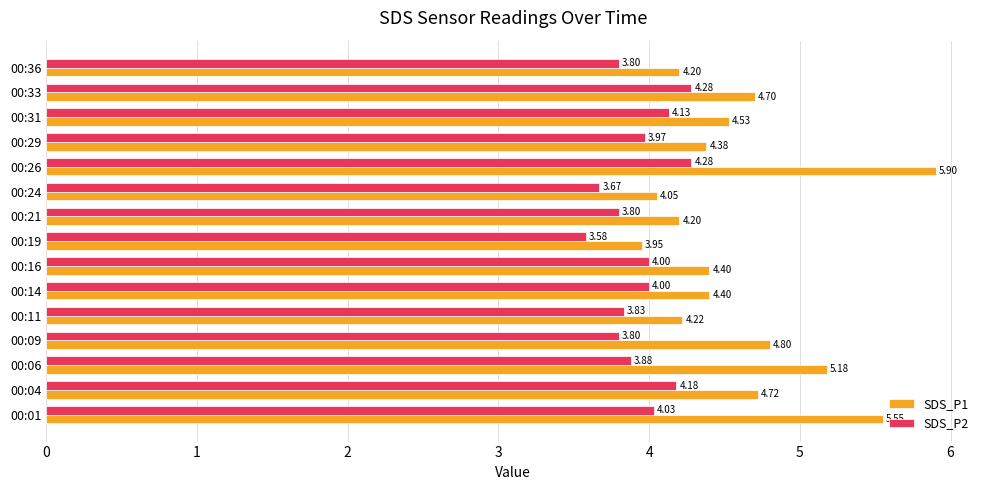

Where is SDS_P2 nearest to the value 3?

00:19